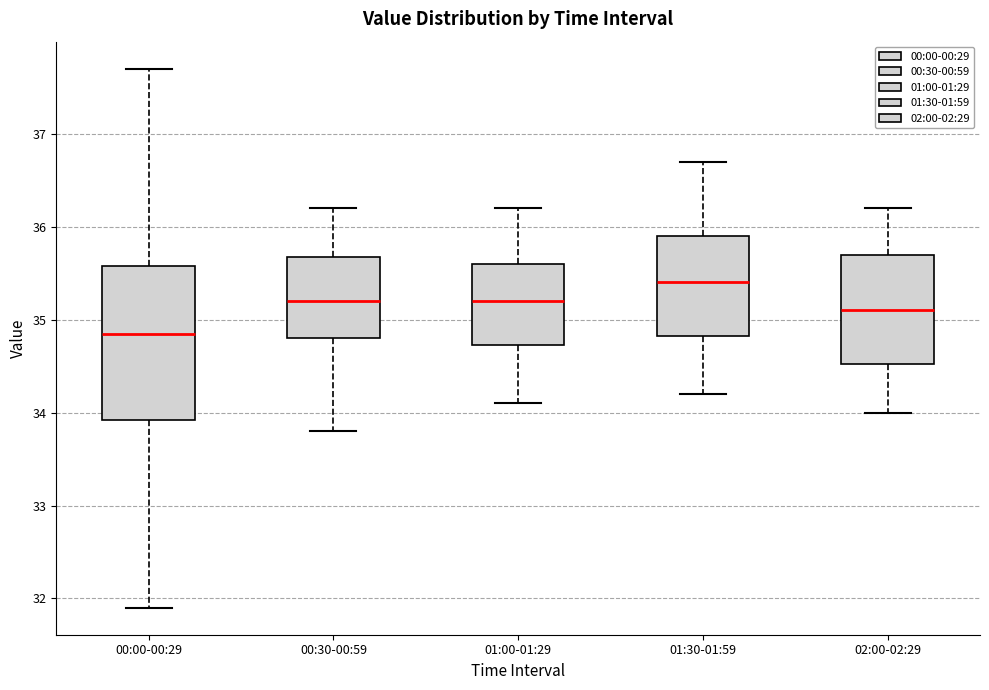

Which box has the lowest median line?

00:00-00:29